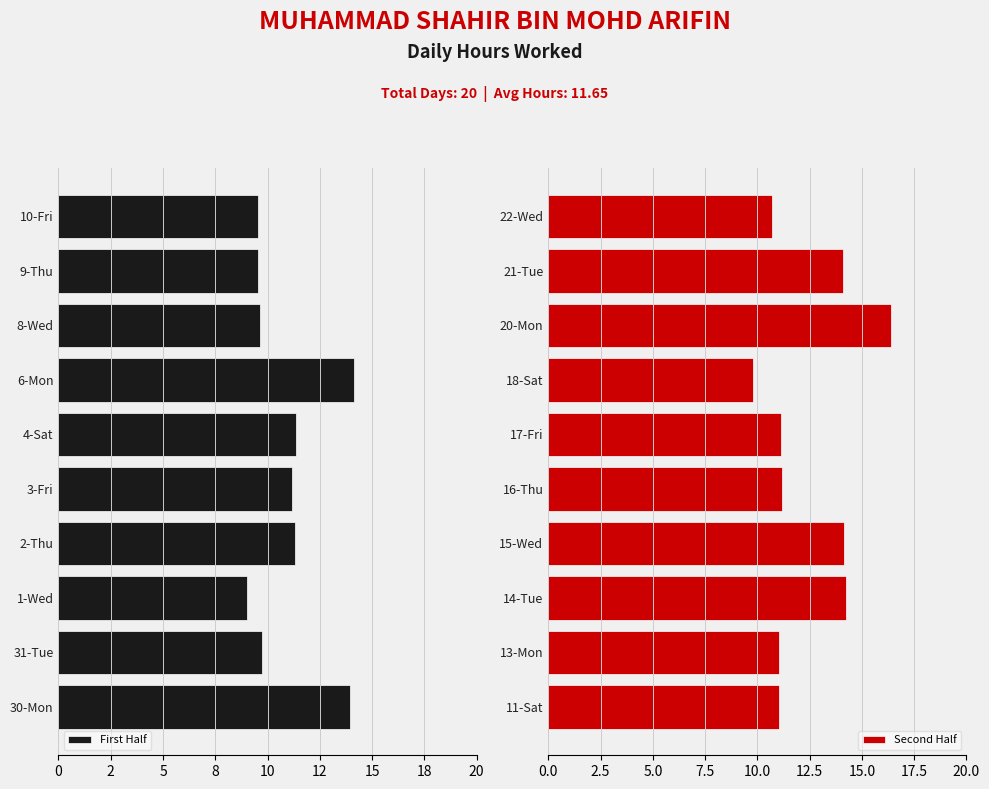

What is the minimum value for Second Half?

9.8